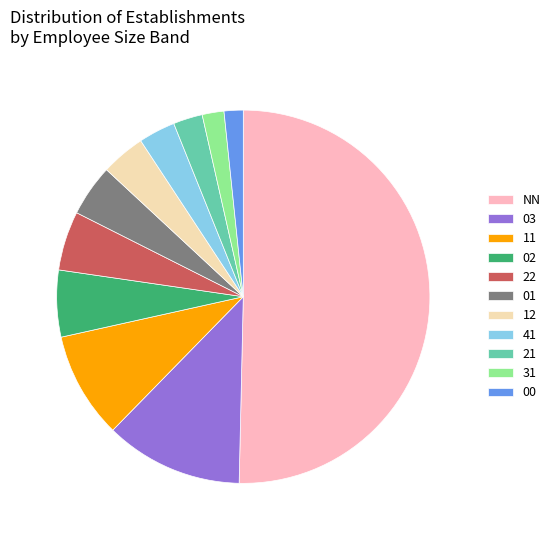

Combined, do 22 and 11 account for over 50%?

No